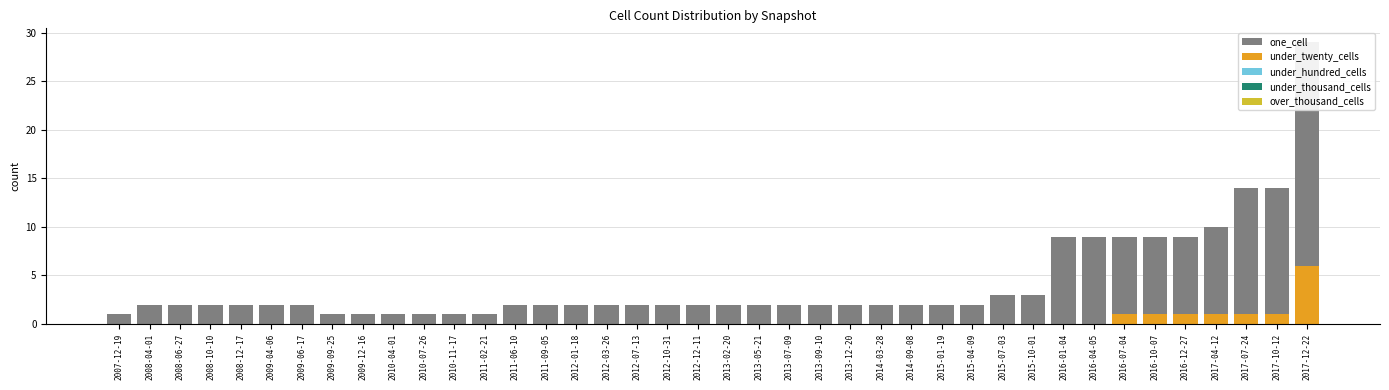

How many data points does each series have?

40